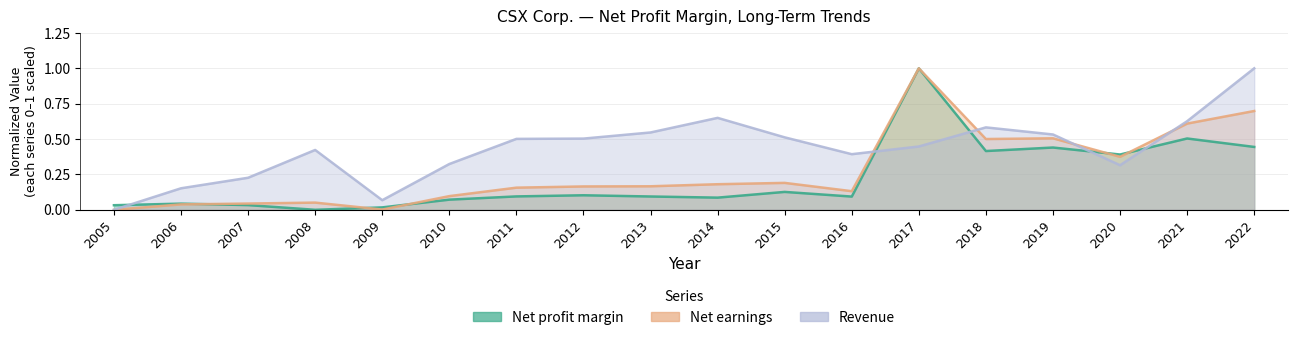

What is the sum of all Net earnings values?

4.9